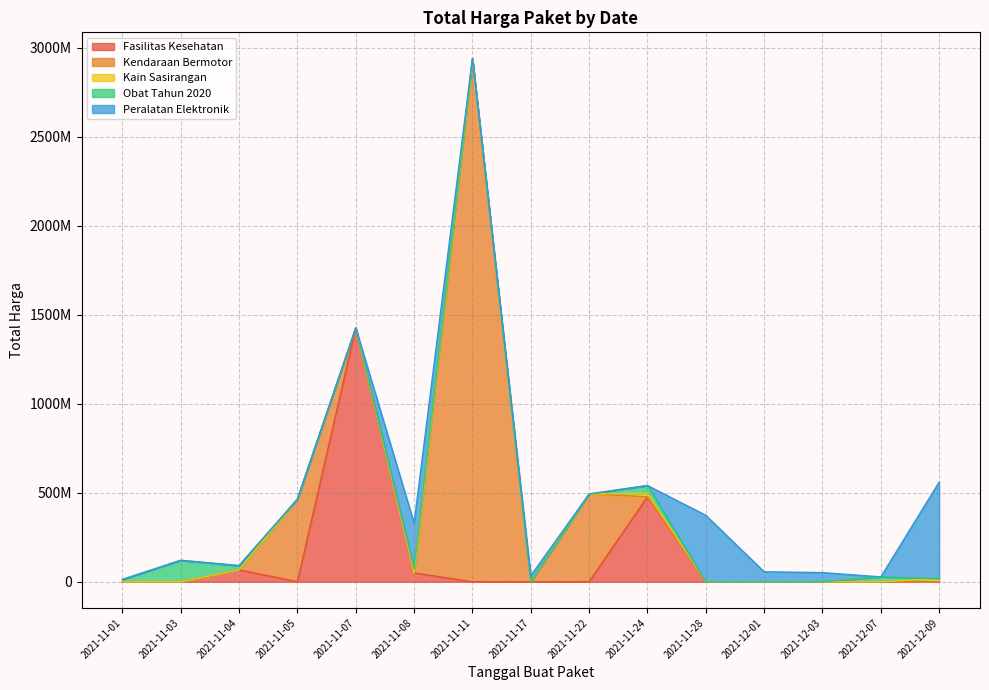

Which category has the lowest value across all series?

2021-11-03